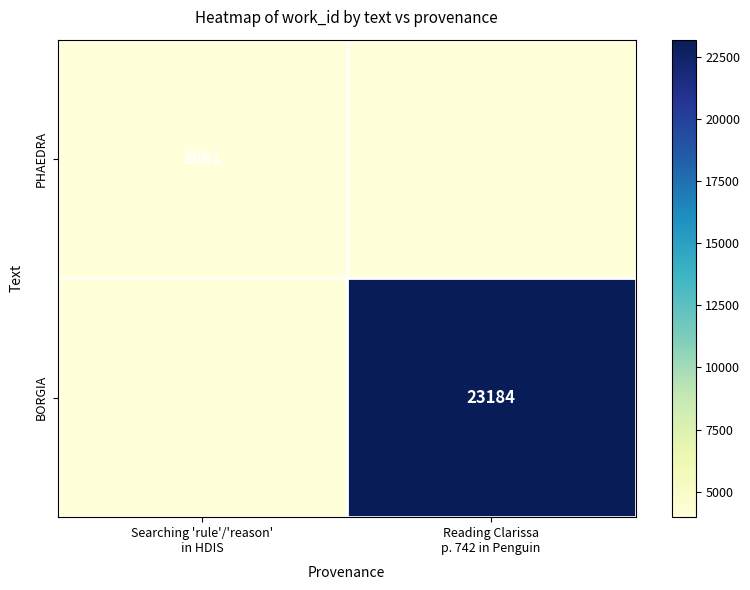

Which series has the widest spread of values?

BORGIA